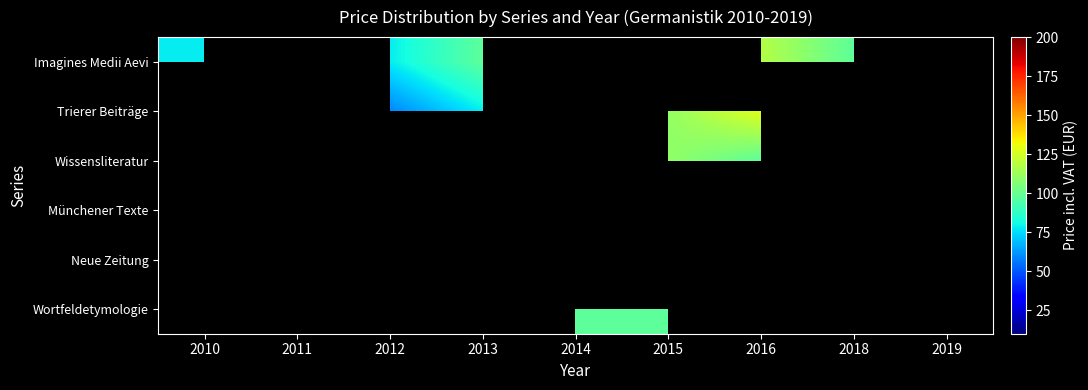

List the labels in order of Imagines Medii Aevi value, smallest first.

2010, 2011, 2012, 2013, 2014, 2015, 2018, 2016, 2019